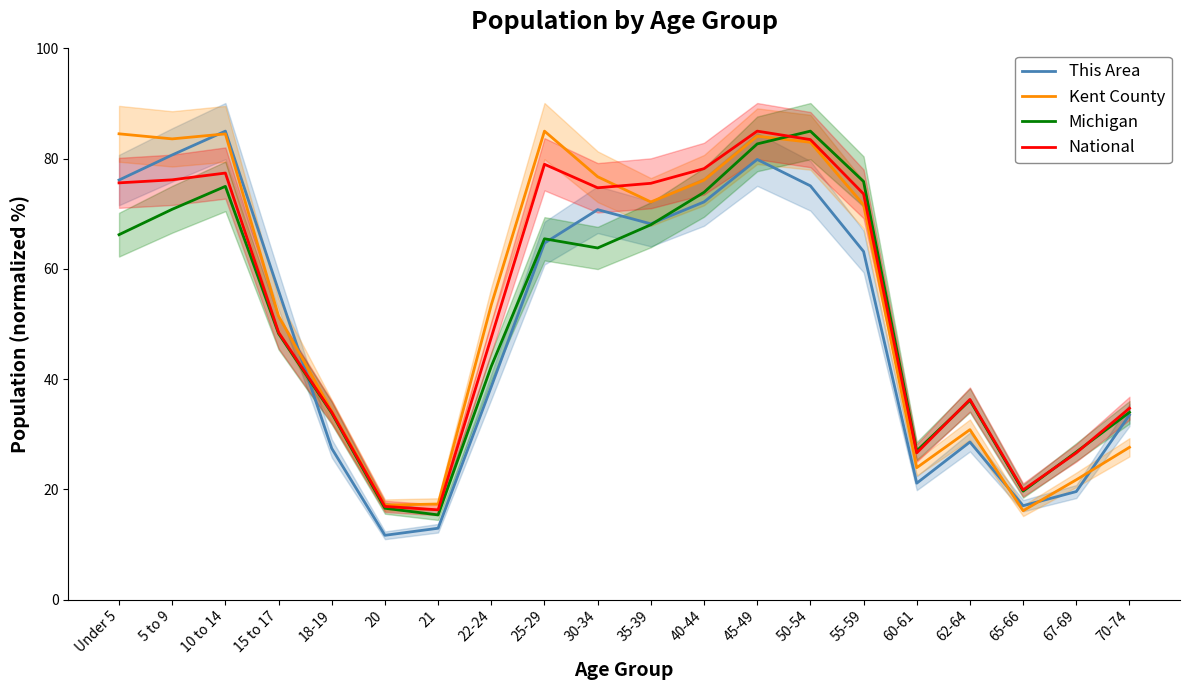

List the series in order of their peak value, lowest first.

This Area, Kent County, Michigan, National